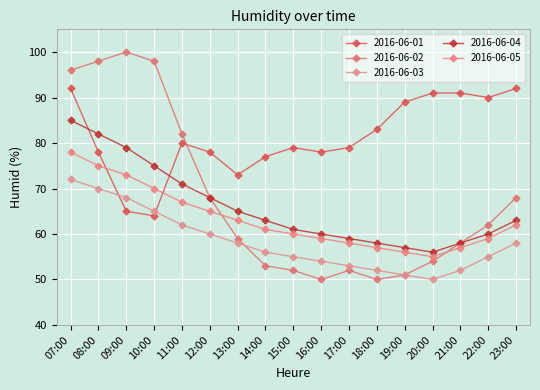

Reading left to right, extract all data points from this chart.

2016-06-01: 07:00=92	08:00=78	09:00=65	10:00=64	11:00=80	12:00=78	13:00=73	14:00=77	15:00=79	16:00=78	17:00=79	18:00=83	19:00=89	20:00=91	21:00=91	22:00=90	23:00=92
2016-06-02: 07:00=96	08:00=98	09:00=100	10:00=98	11:00=82	12:00=68	13:00=59	14:00=53	15:00=52	16:00=50	17:00=52	18:00=50	19:00=51	20:00=54	21:00=58	22:00=62	23:00=68
2016-06-03: 07:00=72	08:00=70	09:00=68	10:00=65	11:00=62	12:00=60	13:00=58	14:00=56	15:00=55	16:00=54	17:00=53	18:00=52	19:00=51	20:00=50	21:00=52	22:00=55	23:00=58
2016-06-04: 07:00=85	08:00=82	09:00=79	10:00=75	11:00=71	12:00=68	13:00=65	14:00=63	15:00=61	16:00=60	17:00=59	18:00=58	19:00=57	20:00=56	21:00=58	22:00=60	23:00=63
2016-06-05: 07:00=78	08:00=75	09:00=73	10:00=70	11:00=67	12:00=65	13:00=63	14:00=61	15:00=60	16:00=59	17:00=58	18:00=57	19:00=56	20:00=55	21:00=57	22:00=59	23:00=62